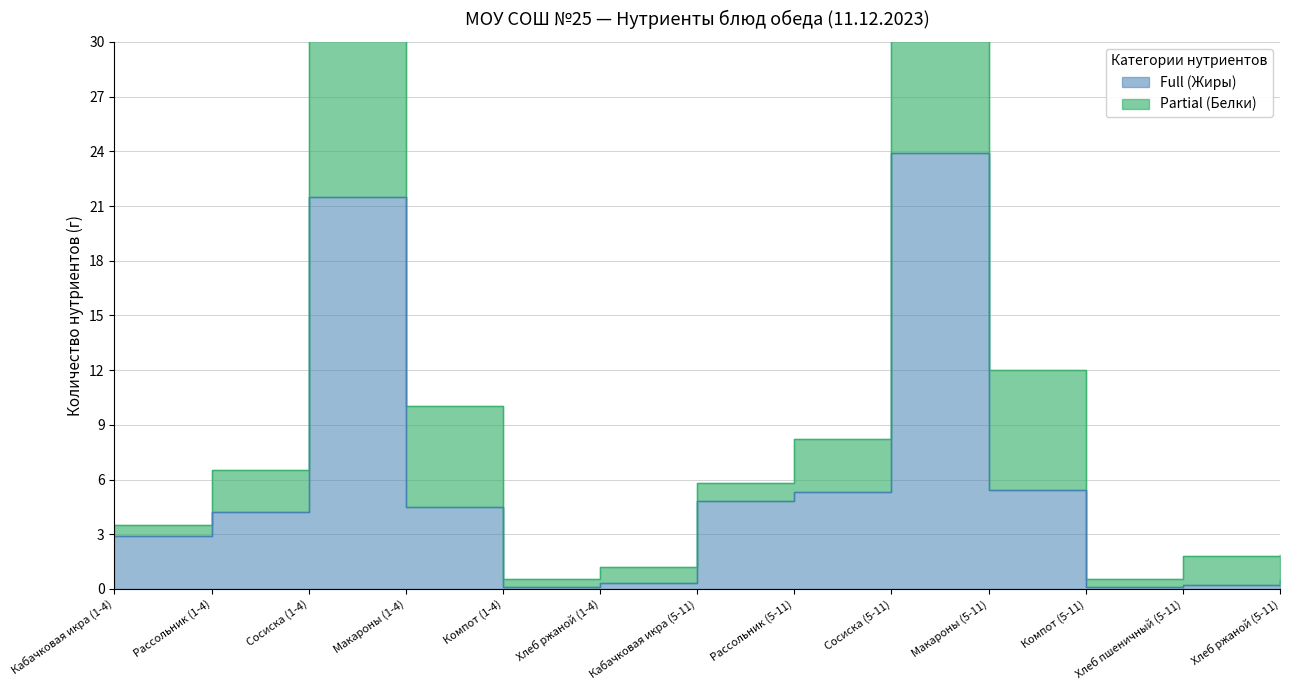

How many data points are above 4?

7